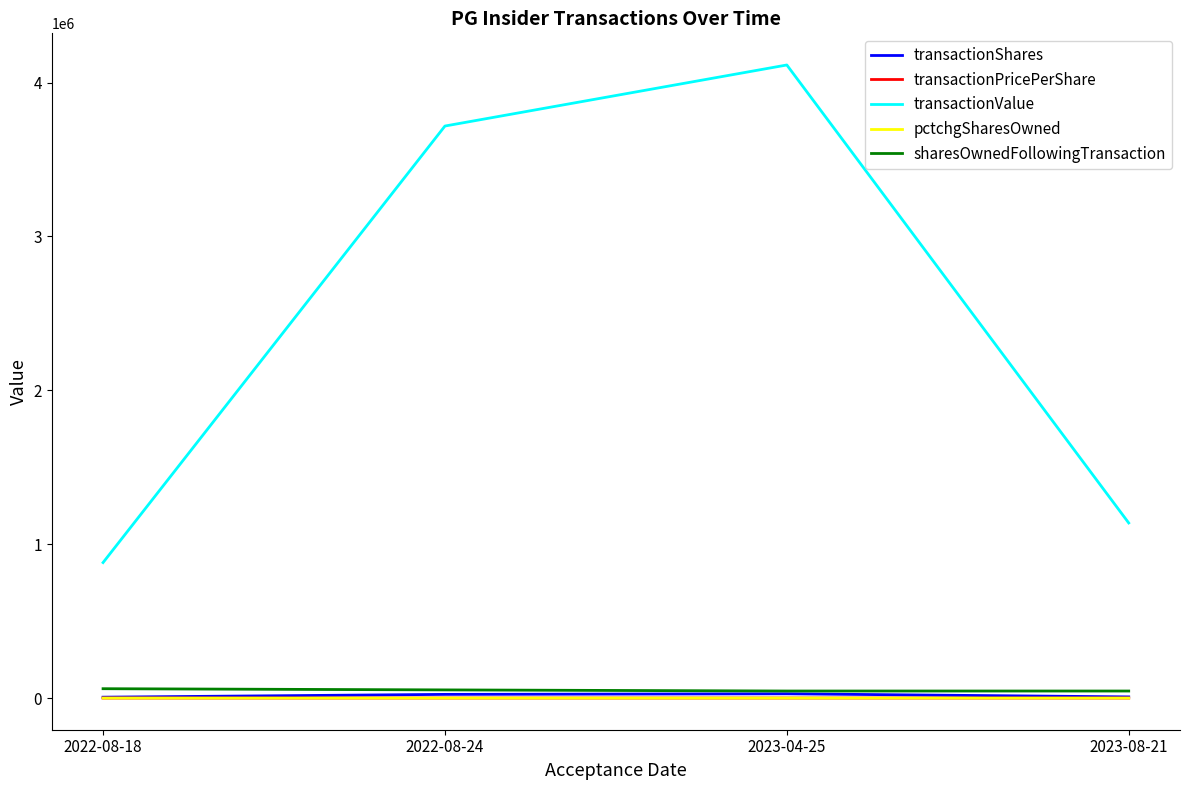

True or false: transactionShares and transactionValue intersect in this chart.

False